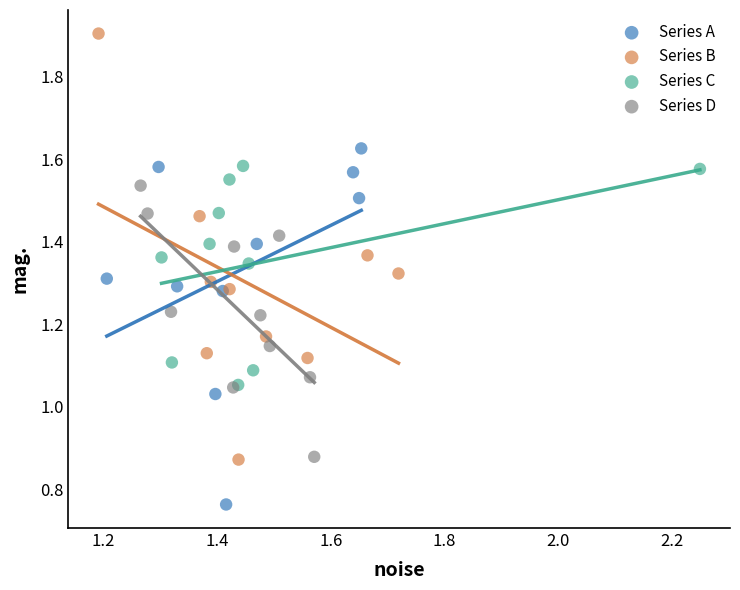

Which series has the largest Y range (max minus min)?

Series B